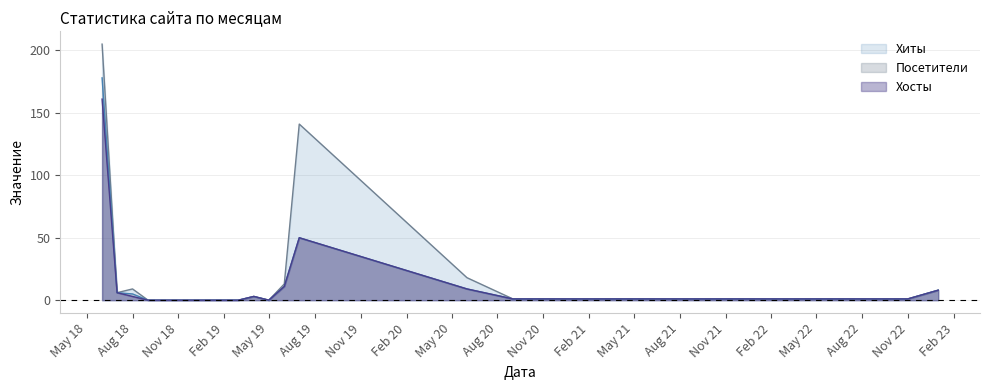

Which series has the largest range (max minus min)?

Хиты